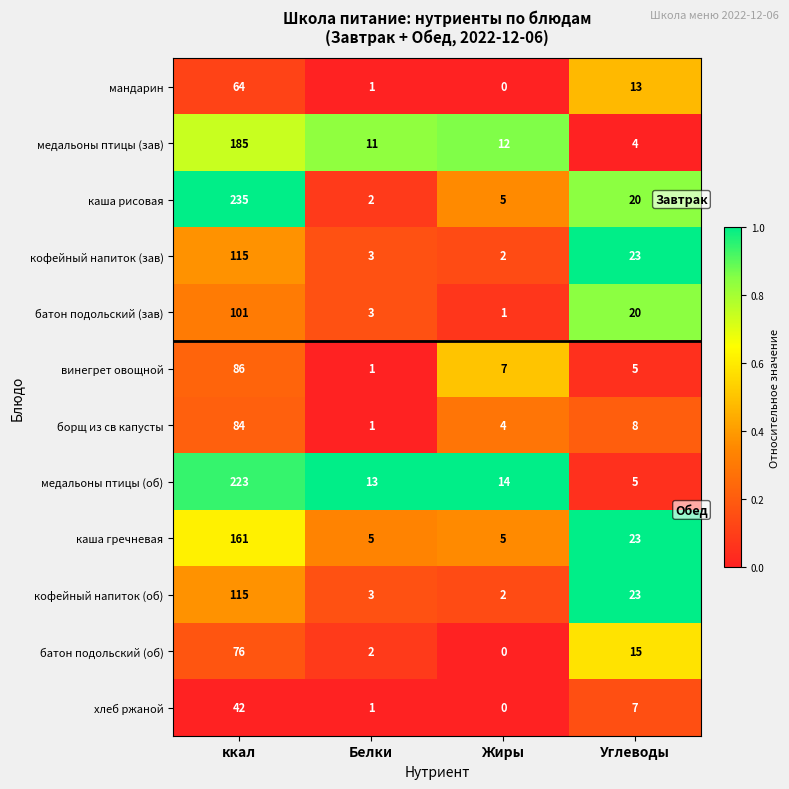

What is the difference between the highest and lowest values at ккал?

193